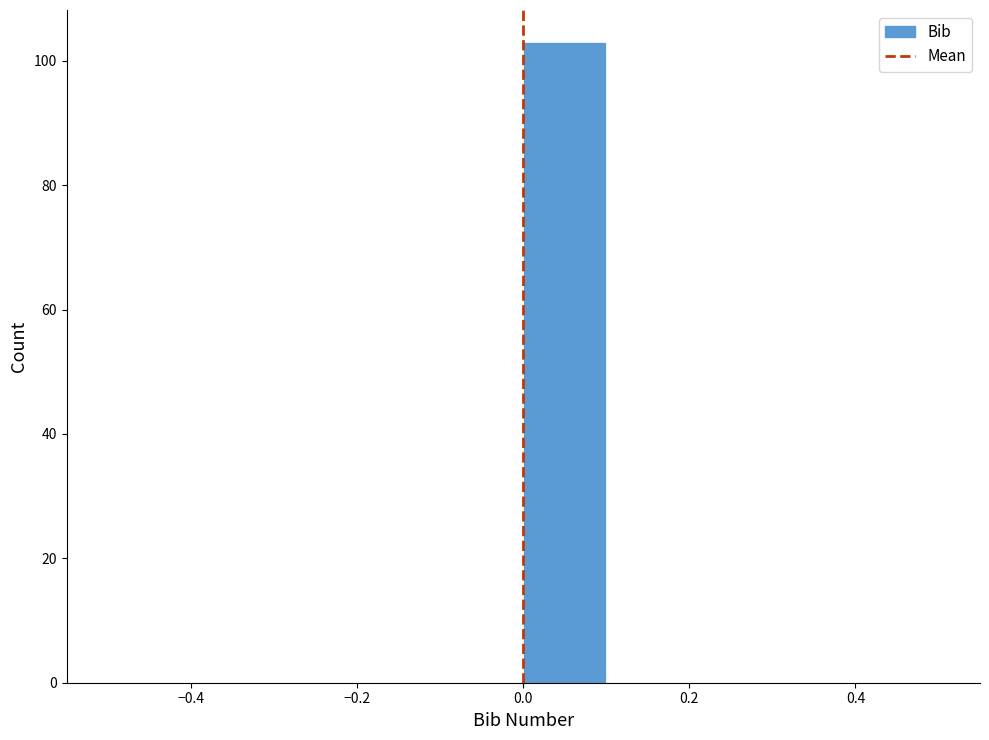

Reading left to right, transcribe this chart: for each bar, give the range it covers on the x-axis and its height. The values are not printed on the chart, so give them approximately, as read against the axis.

-0.5 to -0.4: 0
-0.4 to -0.3: 0
-0.3 to -0.2: 0
-0.2 to -0.1: 0
-0.1 to 0.0: 0
0.0 to 0.1: 104
0.1 to 0.2: 0
0.2 to 0.3: 0
0.3 to 0.4: 0
0.4 to 0.5: 0